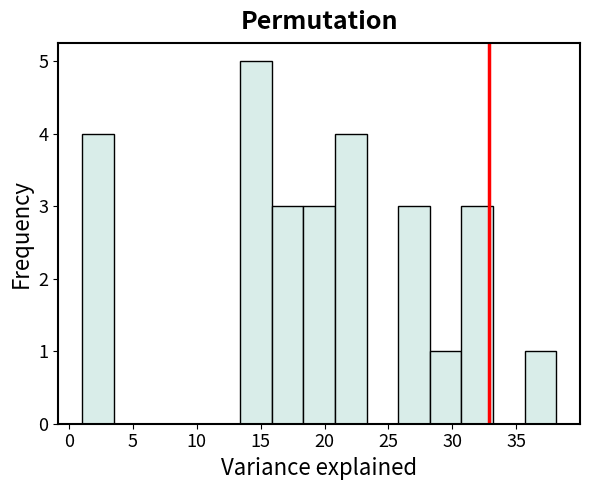

How tall is the bar that spans 18.5 to 21.0 on the x-axis? Neither the bar edges nor the heights are printed on the chart, so give them approximately, as read against the axes.

3